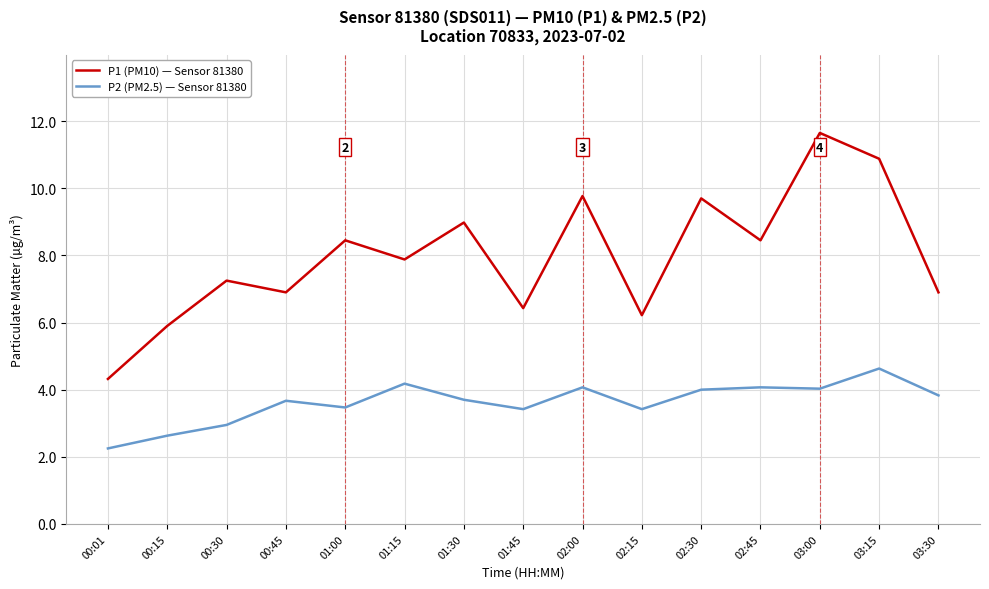

What position from the left is 03:00?

13